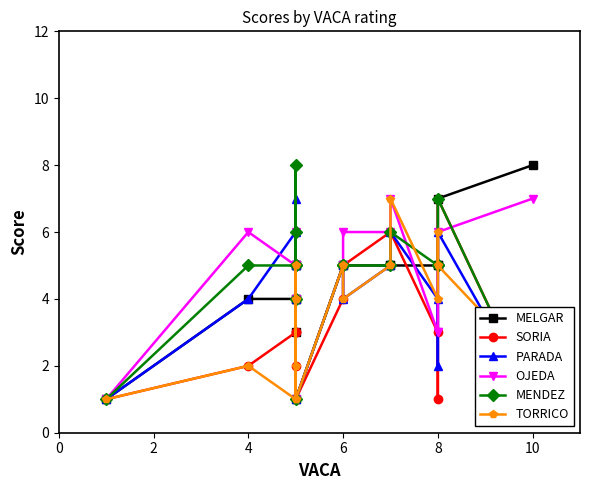

What is the average value of the OJEDA series?

5